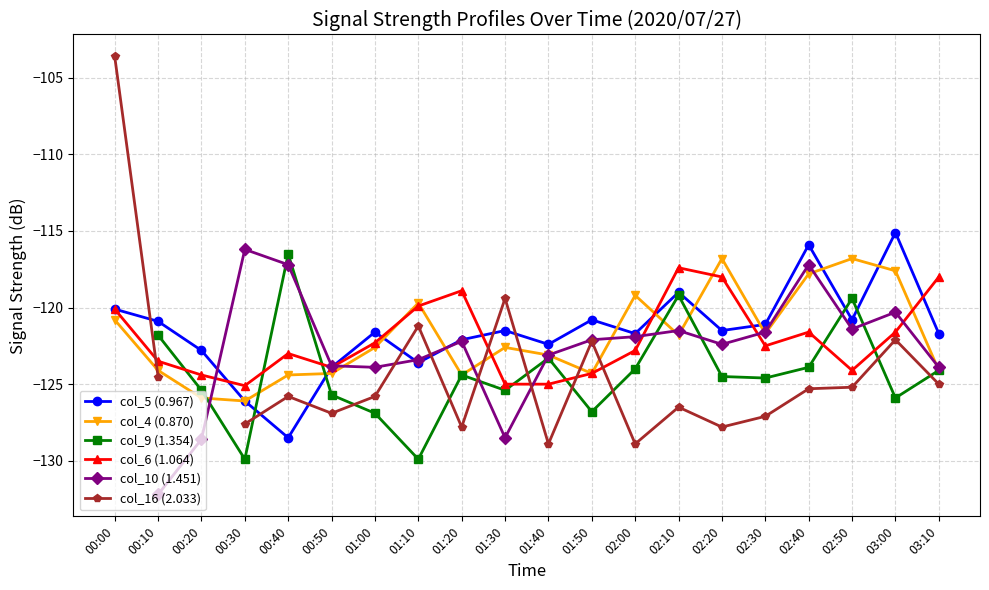

True or false: col_6 (1.064) has a value of -118.9 at 01:20.

True